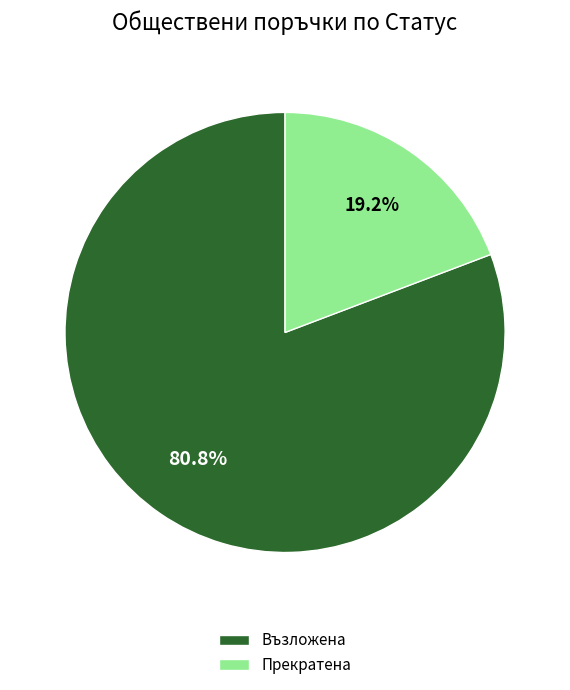

What percentage do Прекратена and Възложена together represent?

100.0%